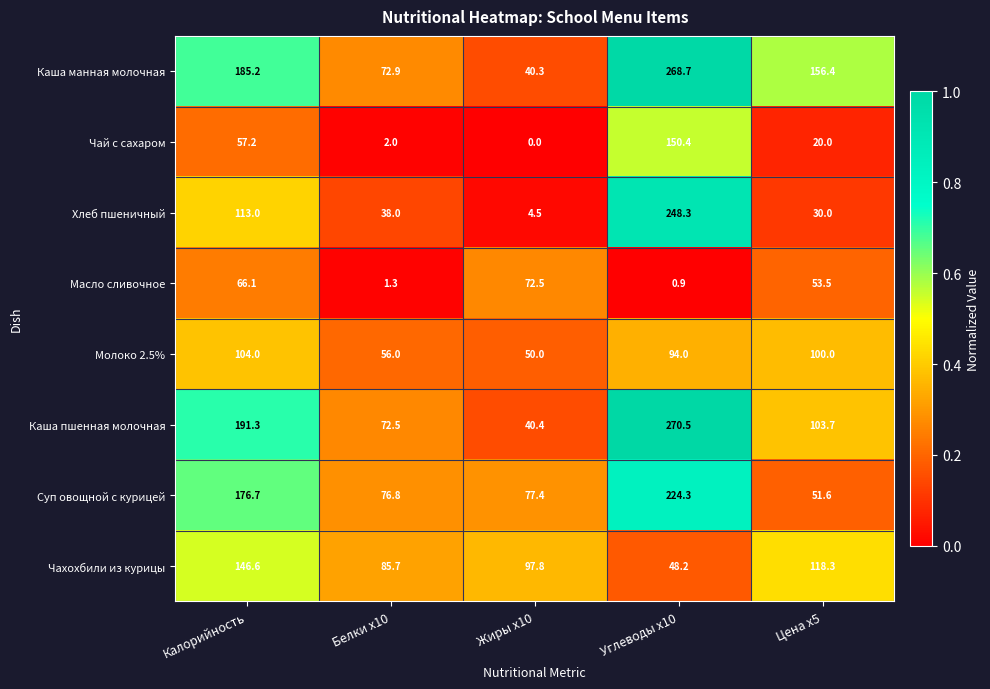

What is the difference between the maximum and minimum values in the Каша манная молочная series?

228.4